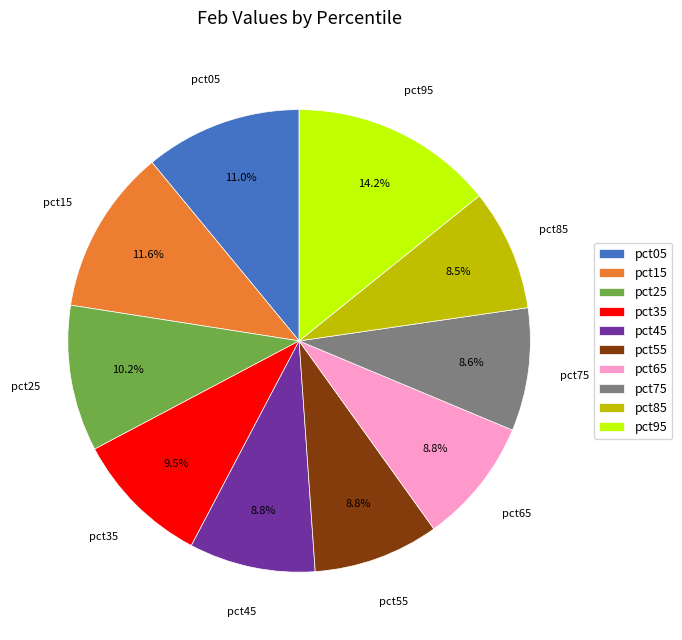

Count the number of slices in the pie.

10